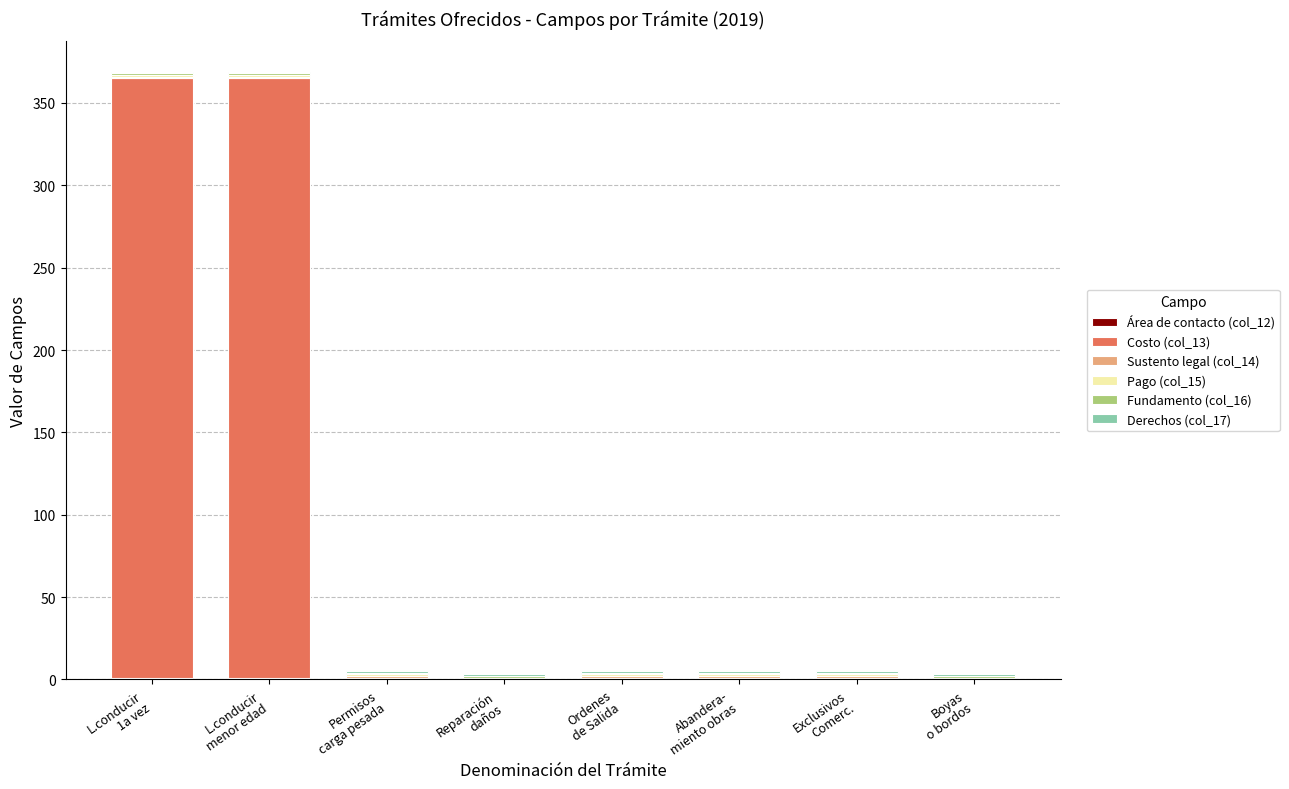

Is it true that Pago (col_15) equals 2 at Exclusivos
Comerc.?

False